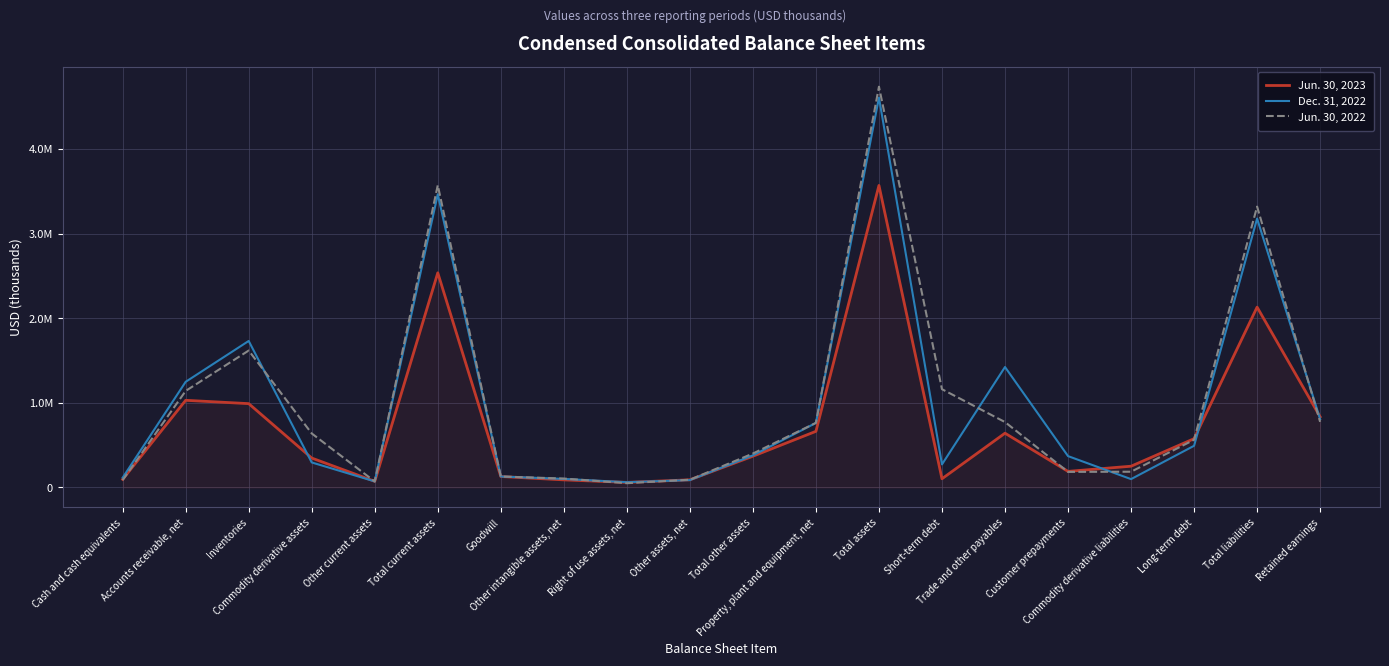

True or false: Jun. 30, 2023 has more than 1 interior local peaks.

True